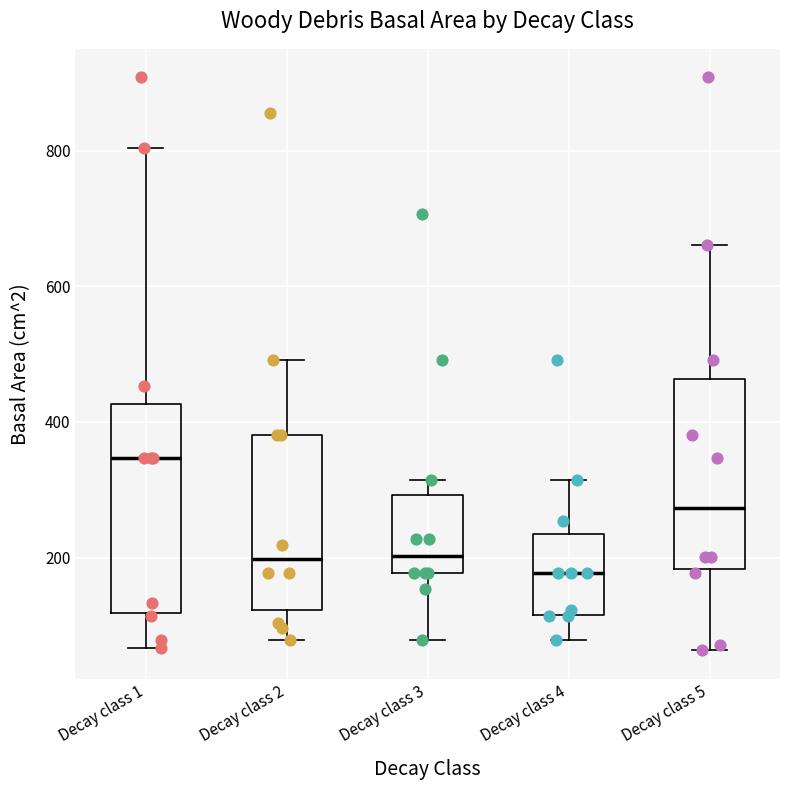

Which box's median line is the lowest?

Decay class 4